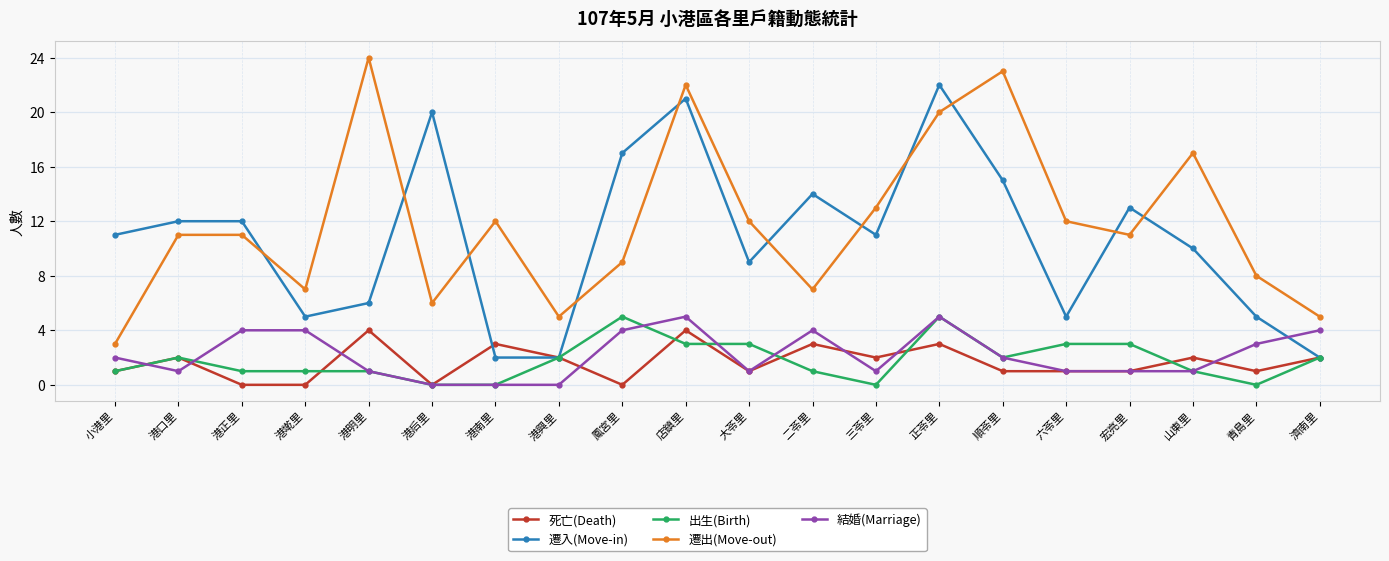

What is the label of the 18th point from the left?

山東里